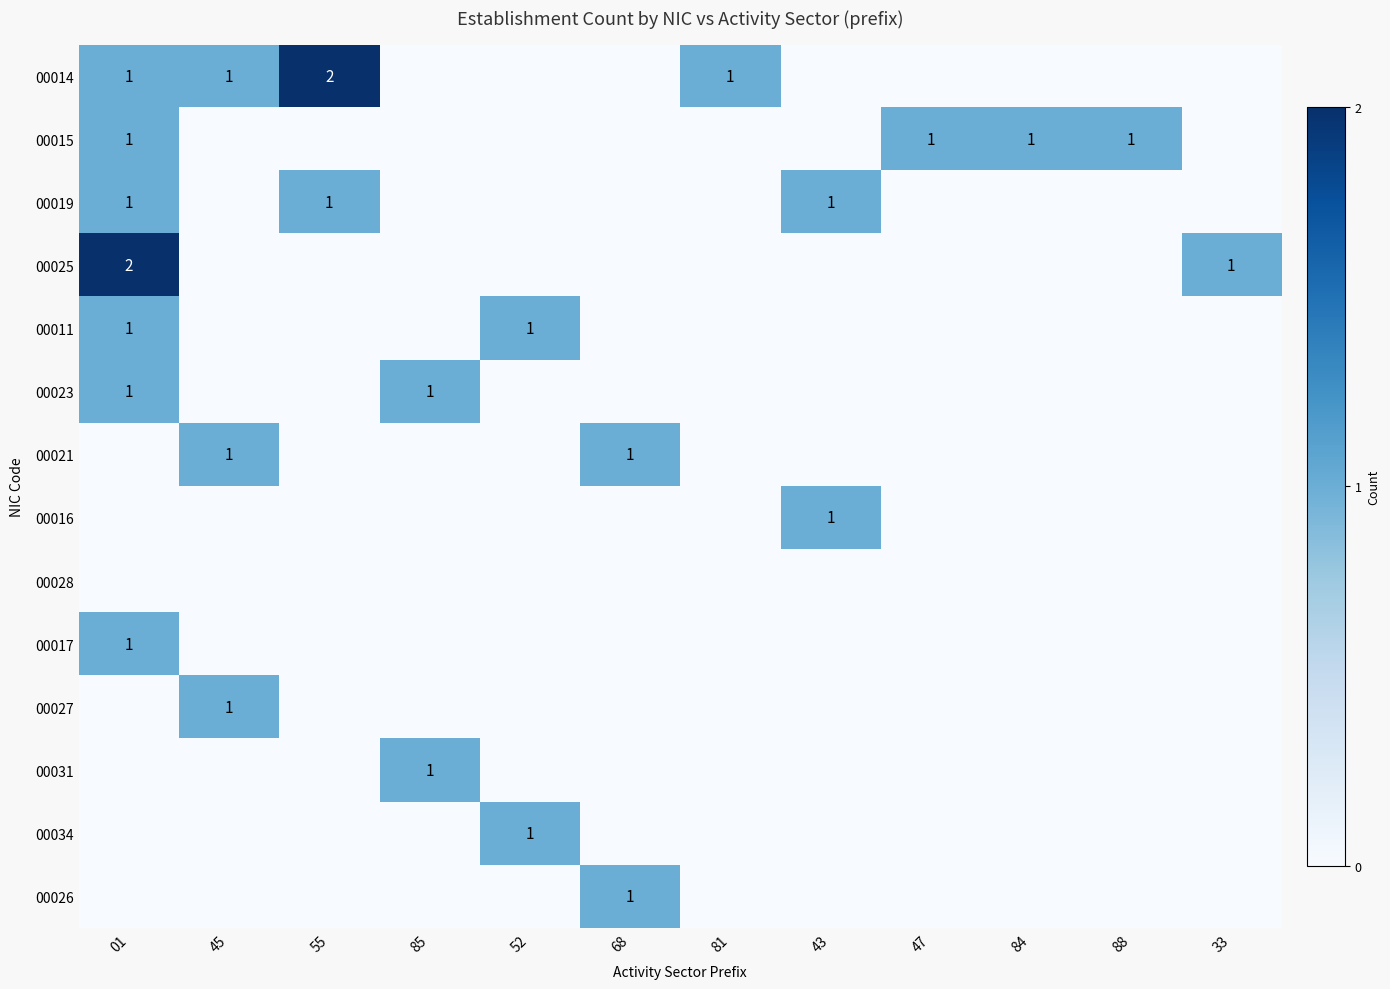

Is it true that 00025 equals 2 at 01?

True